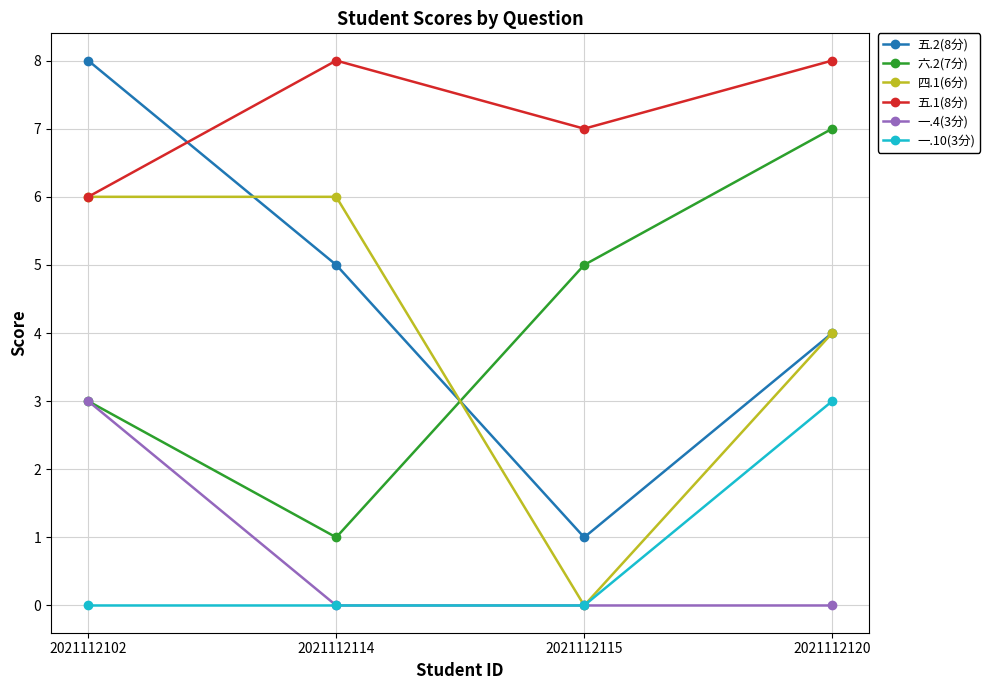

Is it true that 一.10(3分) equals 0 at 2021112102?

True